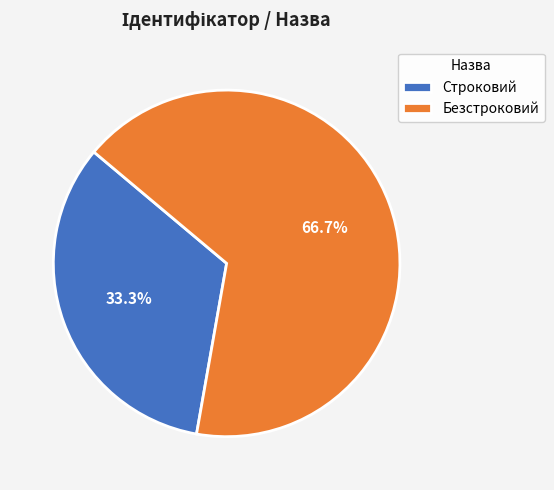

What percentage is the Безстроковий slice, to the nearest percent?

67%